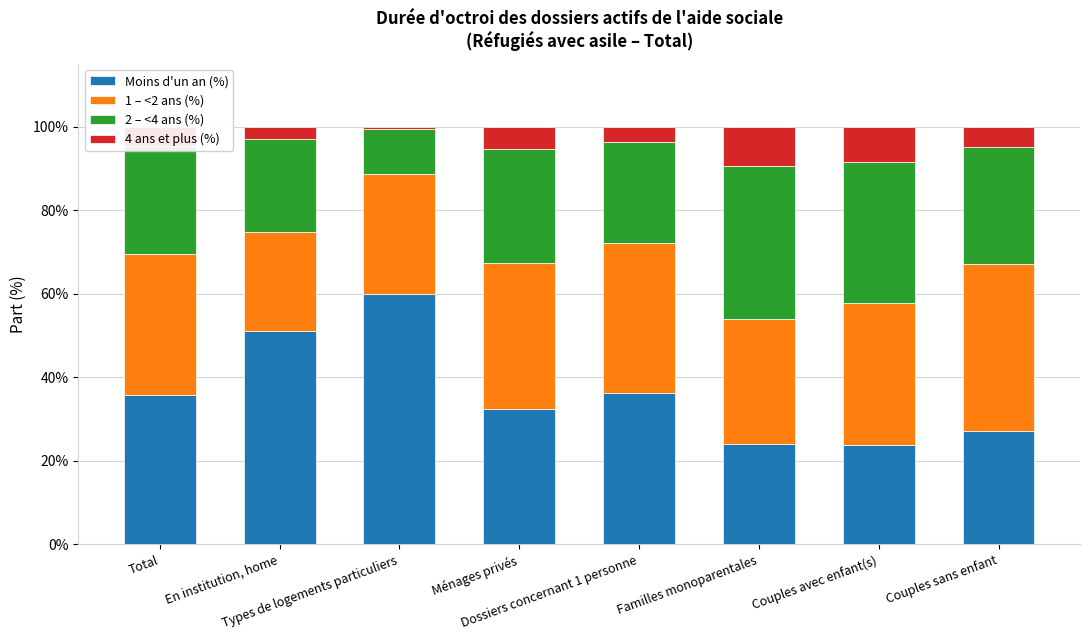

What is the sum of all Moins d'un an (%) values?

290.3